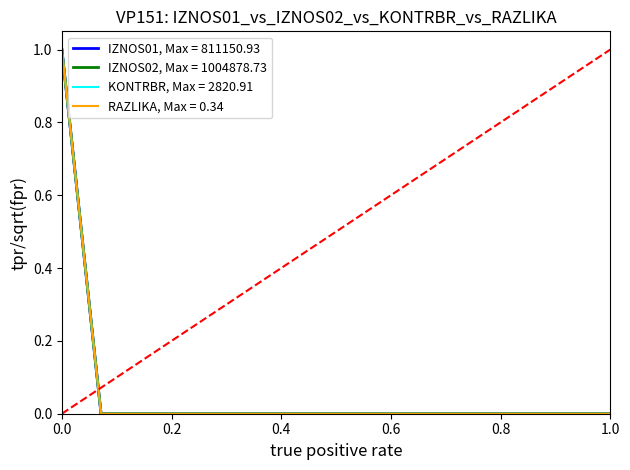

Does the chart display data point markers on the line(s)?

No